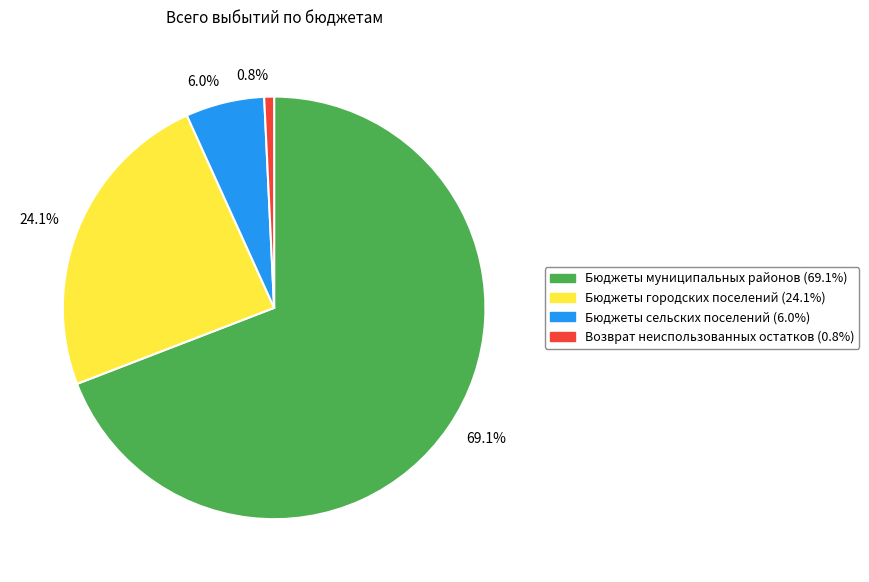

Which category has the biggest portion of the pie?

69.1%